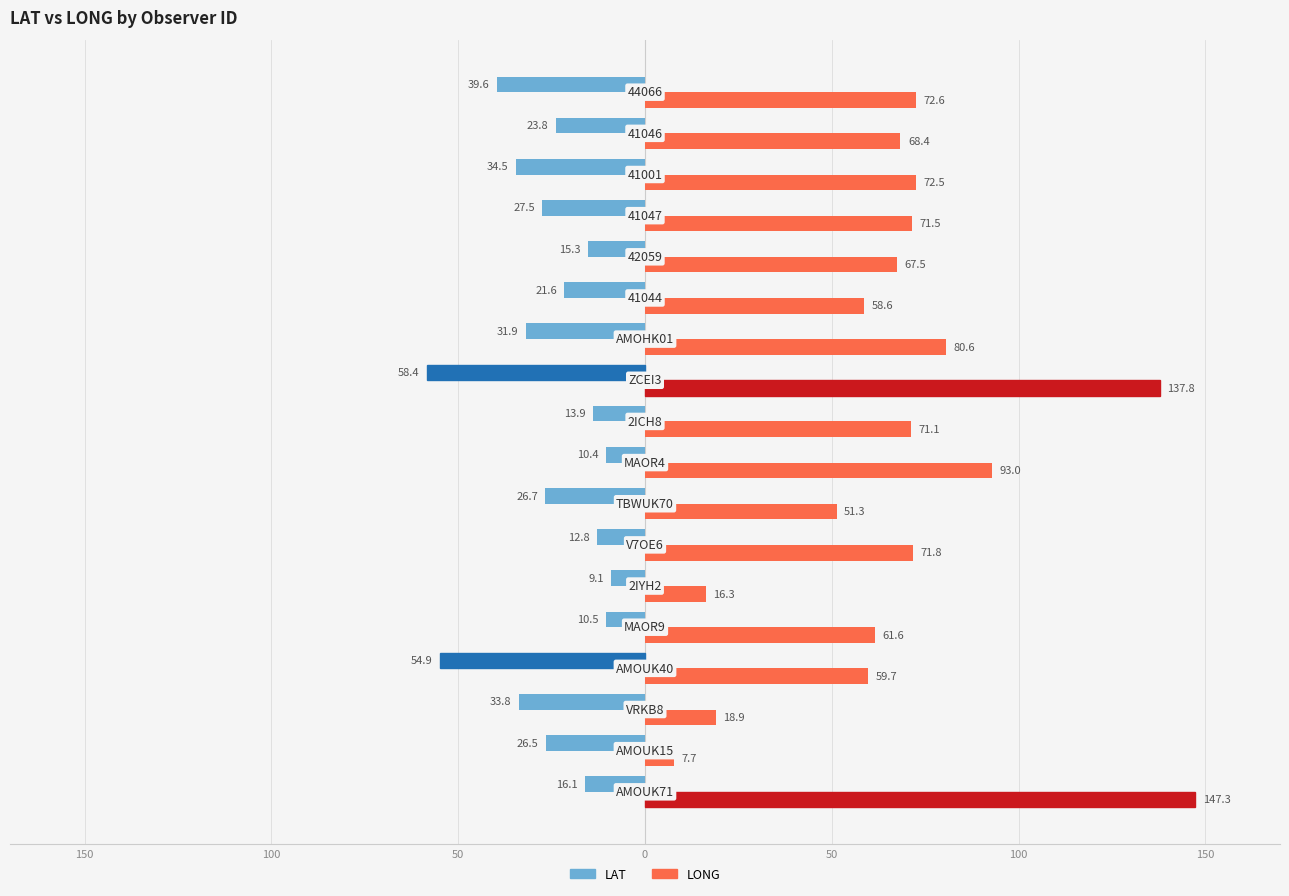

Reading right to left, what are all the values shown in this chart?

LAT: -39.6	-23.8	-34.5	-27.5	-15.3	-21.6	-31.9	-58.4	-13.9	-10.4	-26.7	-12.8	-9.1	-10.5	-54.9	-33.8	-26.5	-16.1
LONG: 72.6	68.4	72.5	71.5	67.5	58.6	80.6	137.8	71.1	93.0	51.3	71.8	16.3	61.6	59.7	18.9	7.7	147.3